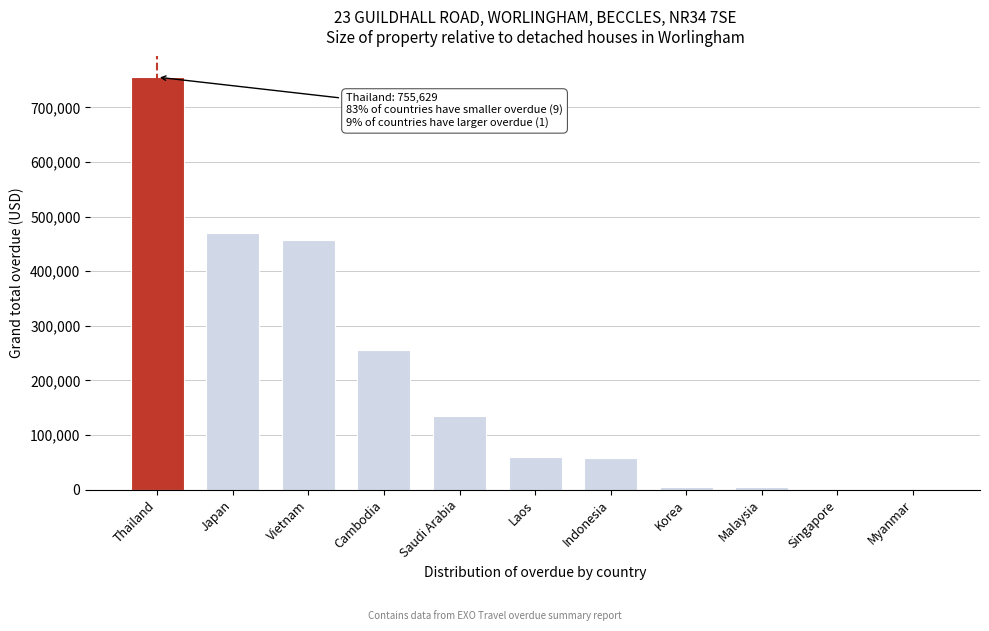

The value at Cambodia is 254838.2. True or false?

True